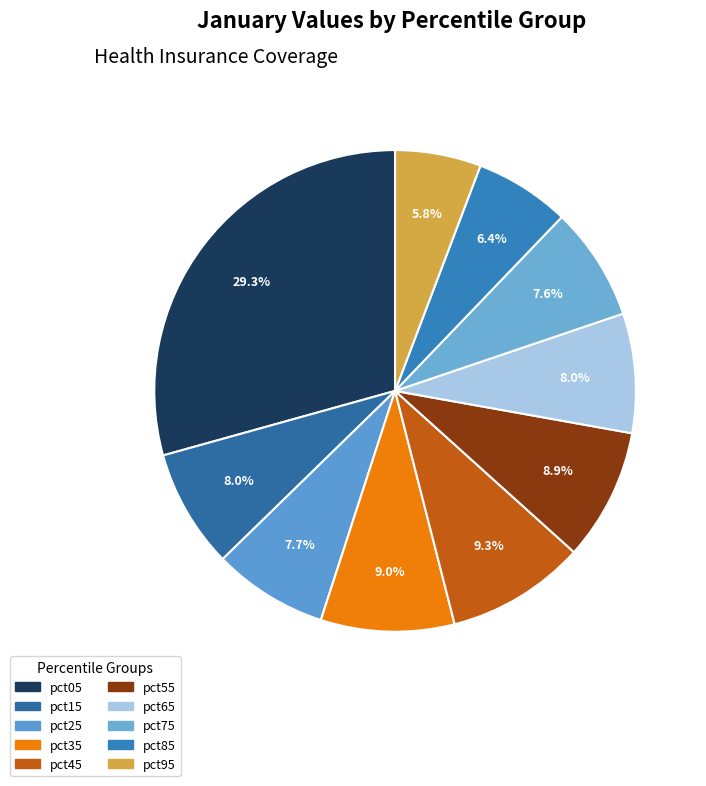

Count the number of slices in the pie.

10